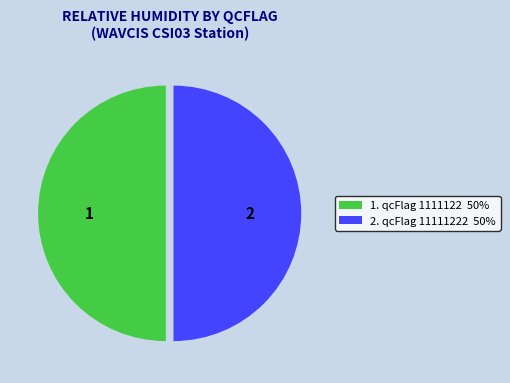

The 2. qcFlag 11111222 50% slice represents 50% of the pie. True or false?

True